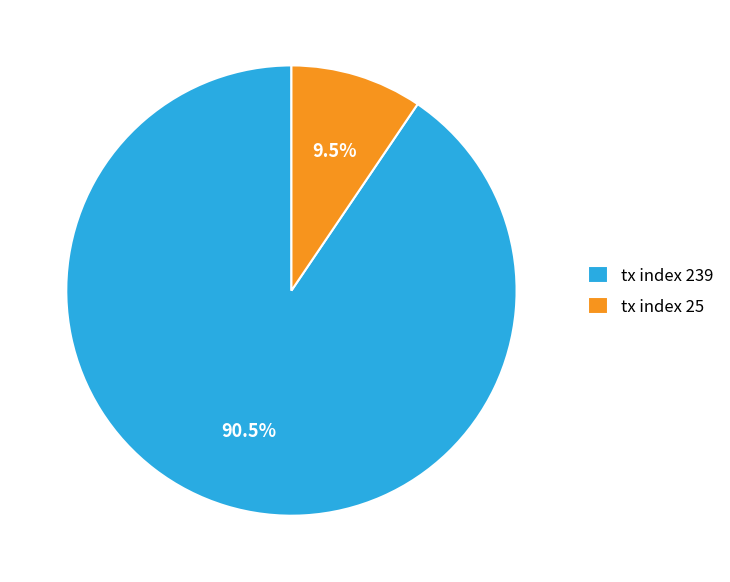

Which category has the smallest portion of the pie?

tx index 25